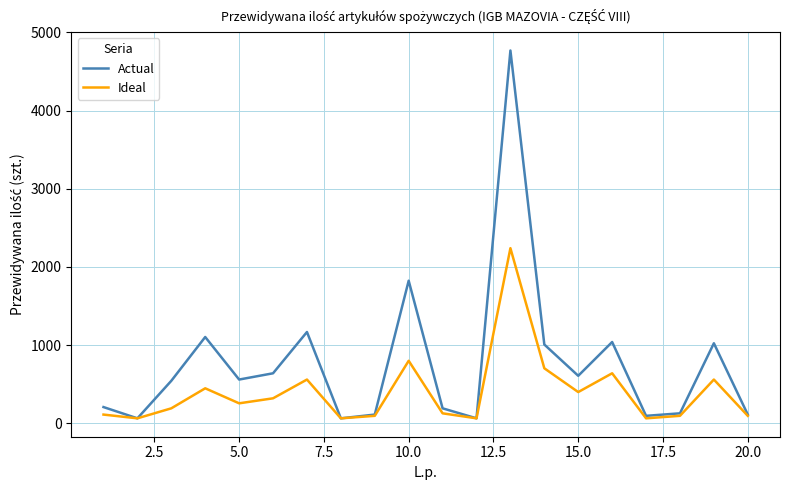

What is the highest value of the Ideal series?

2240